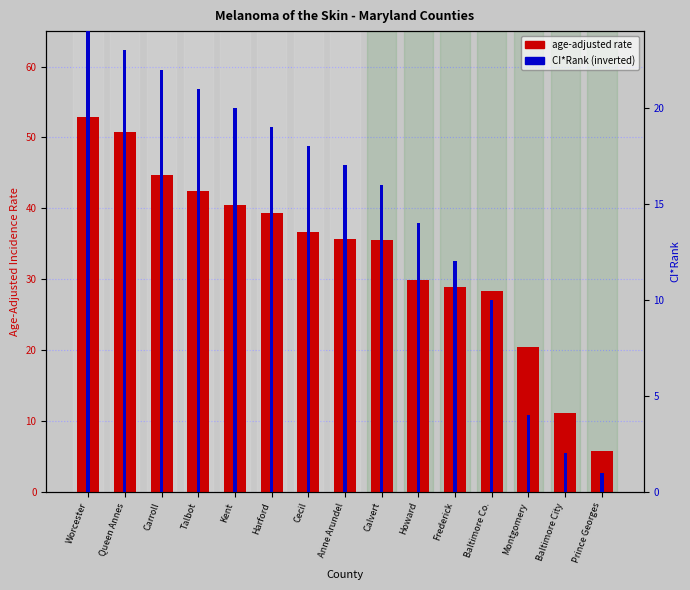

Rank the series by their average value, from highest to lowest.

age-adjusted rate, CI*Rank